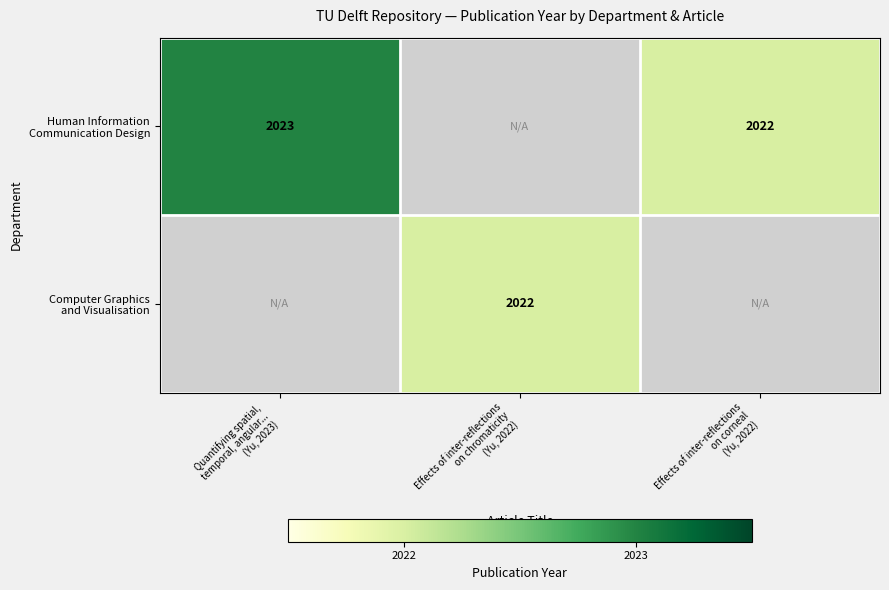

At which category does the chart reach its minimum across all series?

Effects of inter-reflections
on corneal
(Yu, 2022)